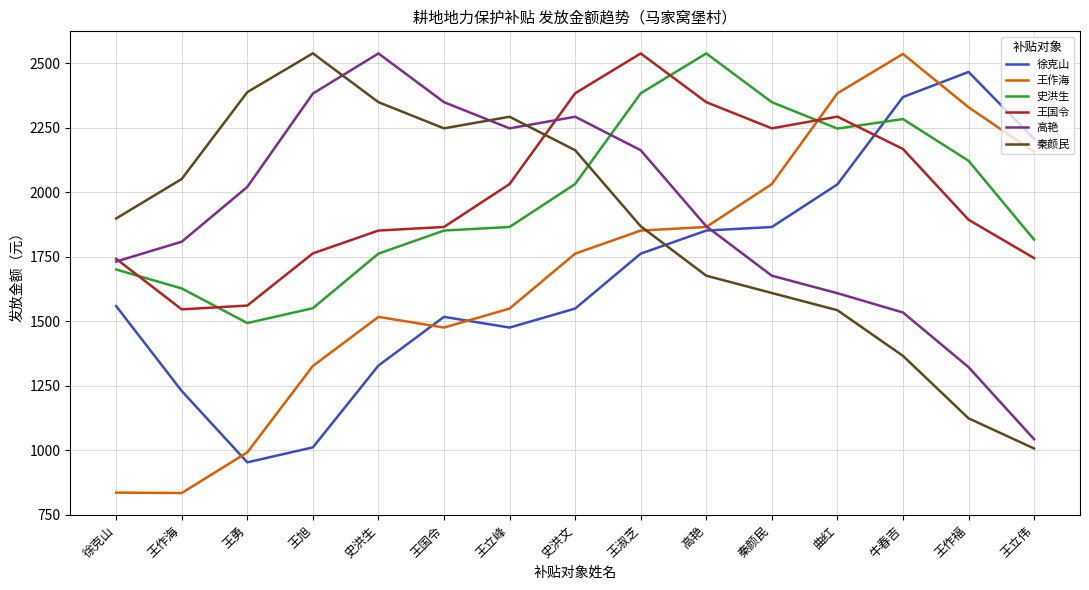

What are all the series names shown in the legend?

徐克山, 王作海, 史洪生, 王国令, 高艳, 秦颜民